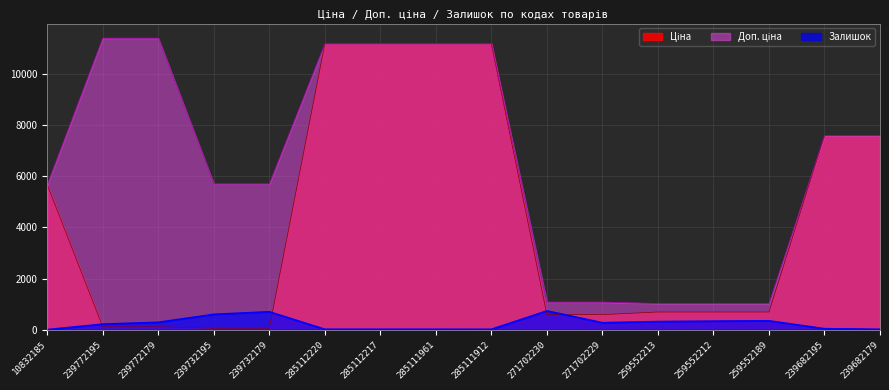

What is the value of the Доп. ціна point at the 12th from the left?

1024.6